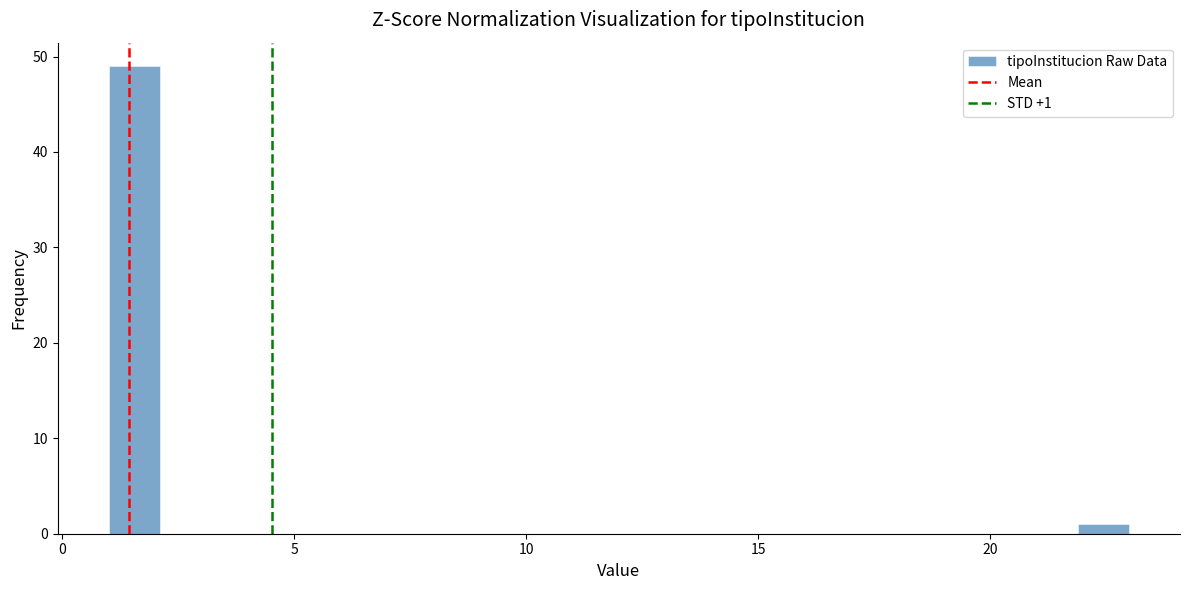

Around what value on the x-axis is the tallest bar? Give the approximate position of its centre, as read against the axis.

1.5